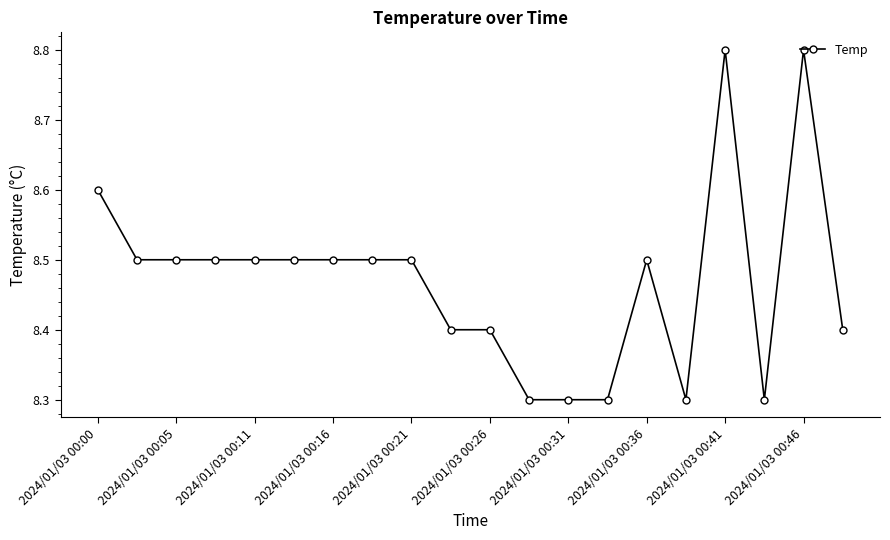

Count the values in the range 8 to 9.

20